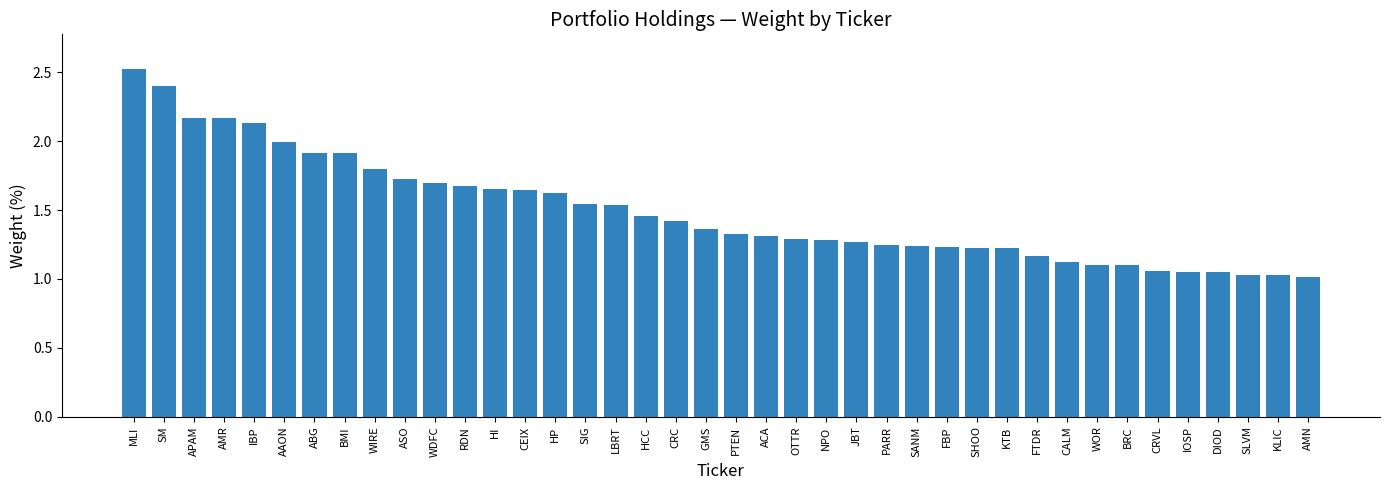

What is the change in value from BMI to IOSP?

-0.9